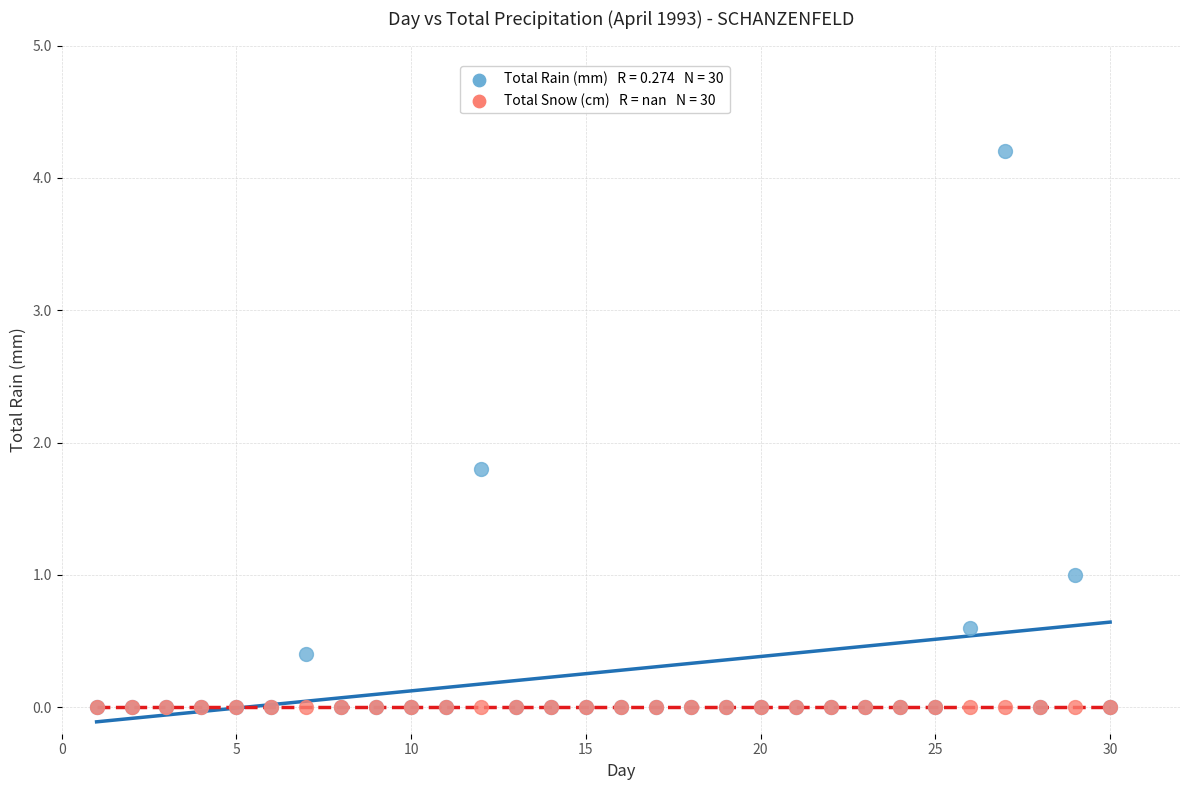

Across all series, what Y value is closest to 2?

1.8